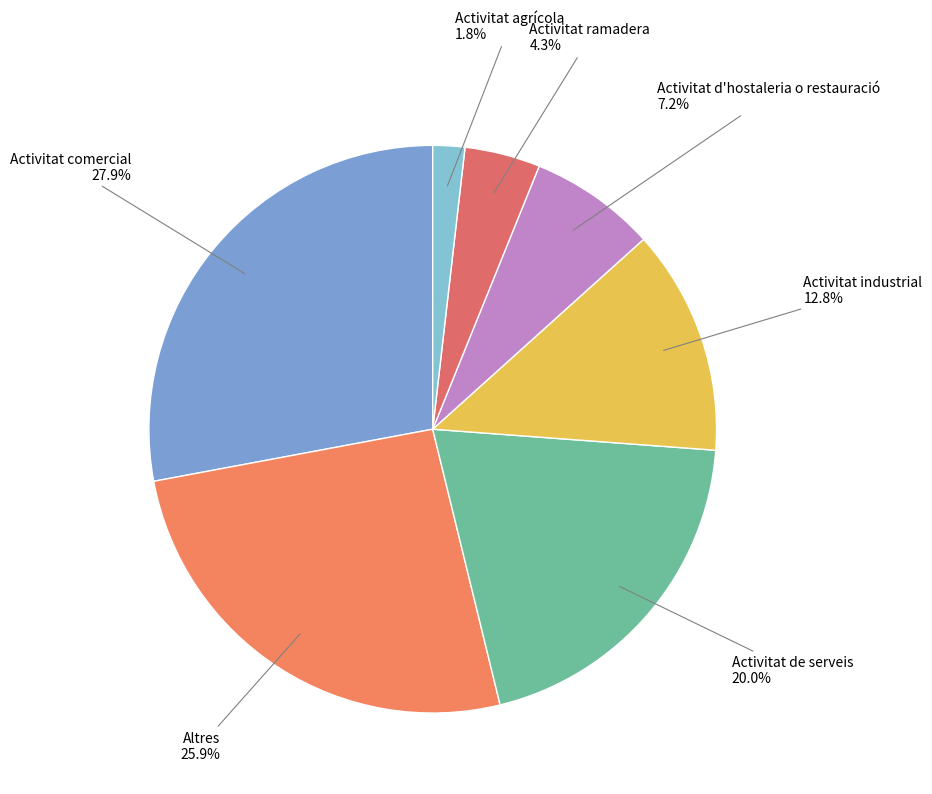

To the nearest percent, what percentage of the pie is Activitat agrícola?

2%